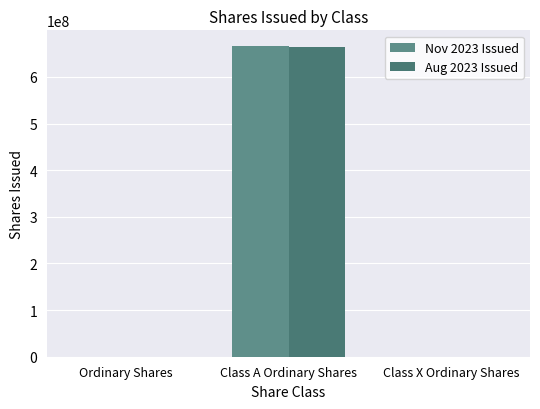

At which label does Nov 2023 Issued first exceed 318441?

Class A Ordinary Shares